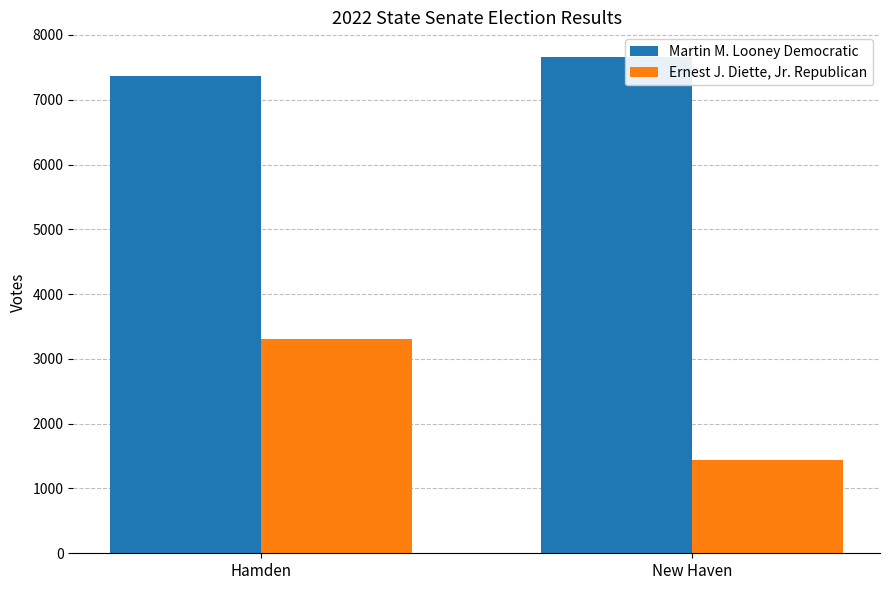

What position from the left is New Haven?

2